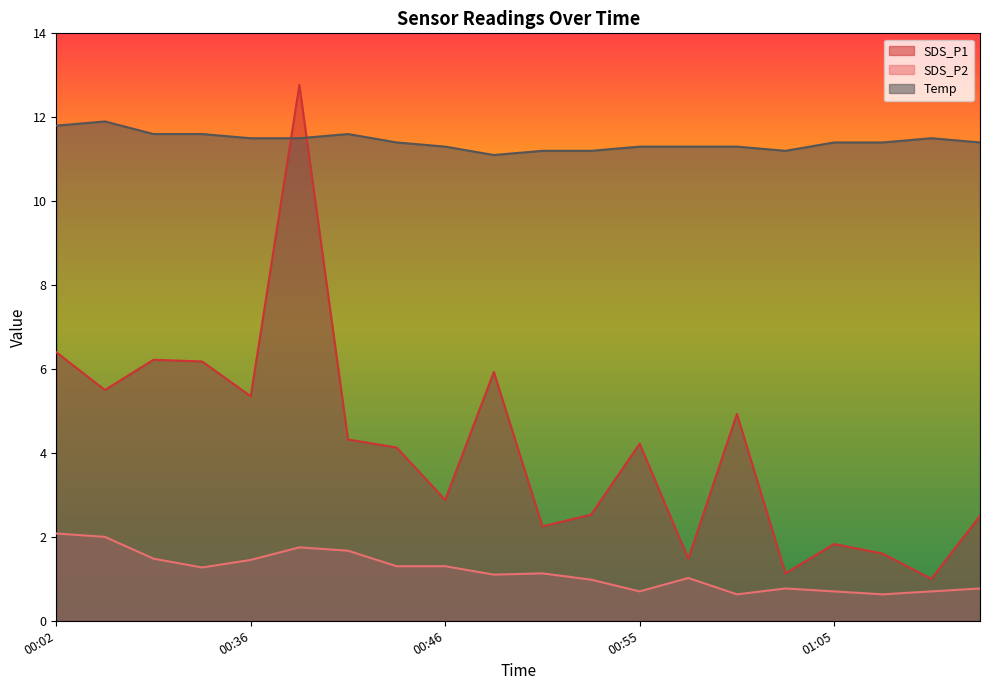

Which has a higher value, 00:48 or 00:46?

00:48